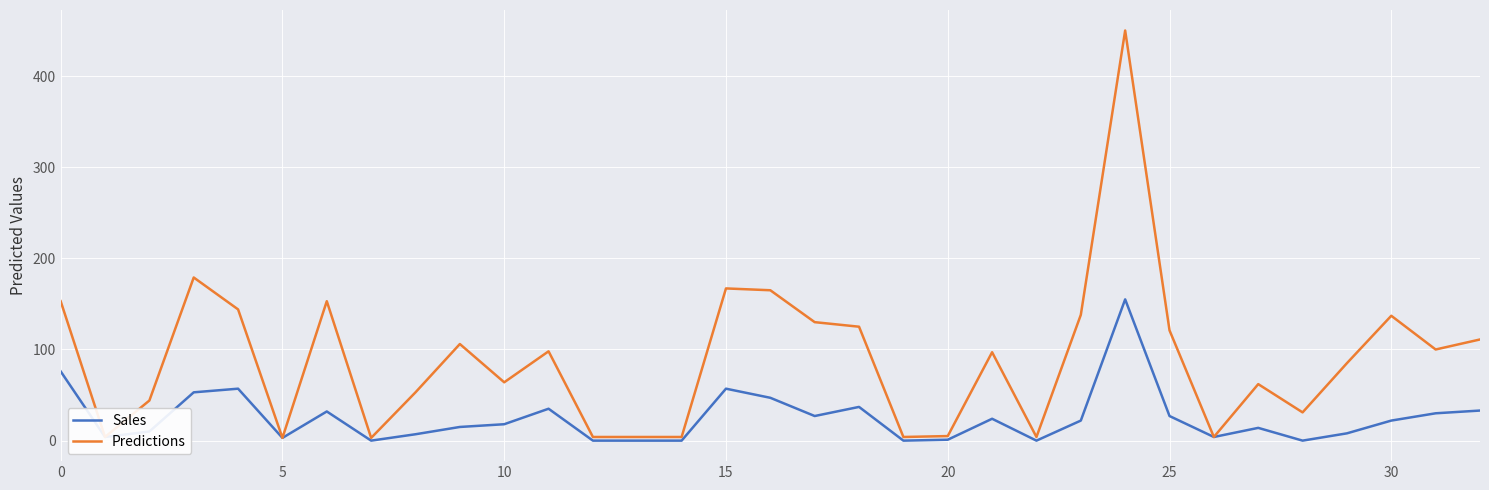

Which series has the largest total across all categories?

Predictions